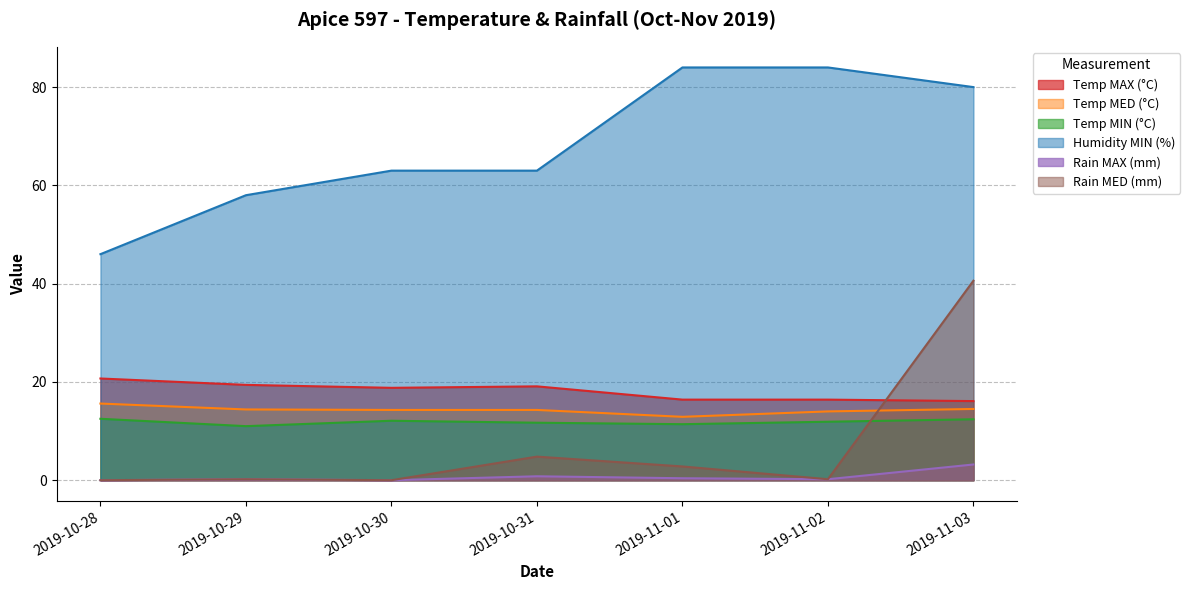

Read the Humidity MIN (%) value at 2019-10-30.

63.0